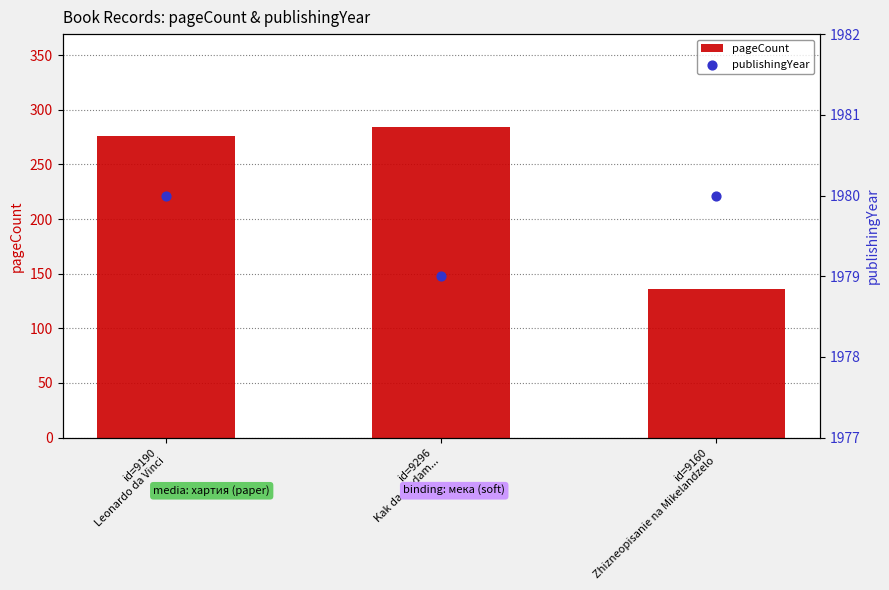

Which series has the largest total across all categories?

publishingYear